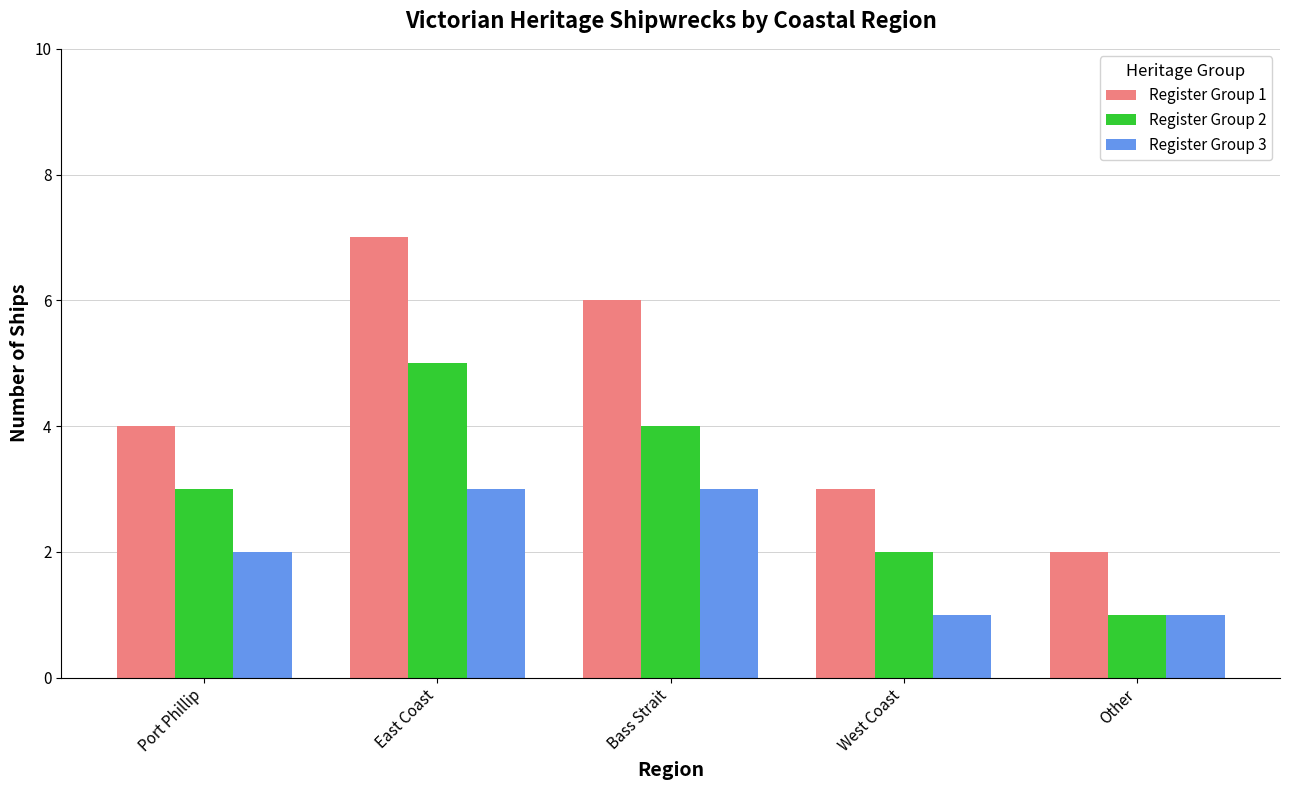

Reading left to right, extract all data points from this chart.

Register Group 1: 4	7	6	3	2
Register Group 2: 3	5	4	2	1
Register Group 3: 2	3	3	1	1